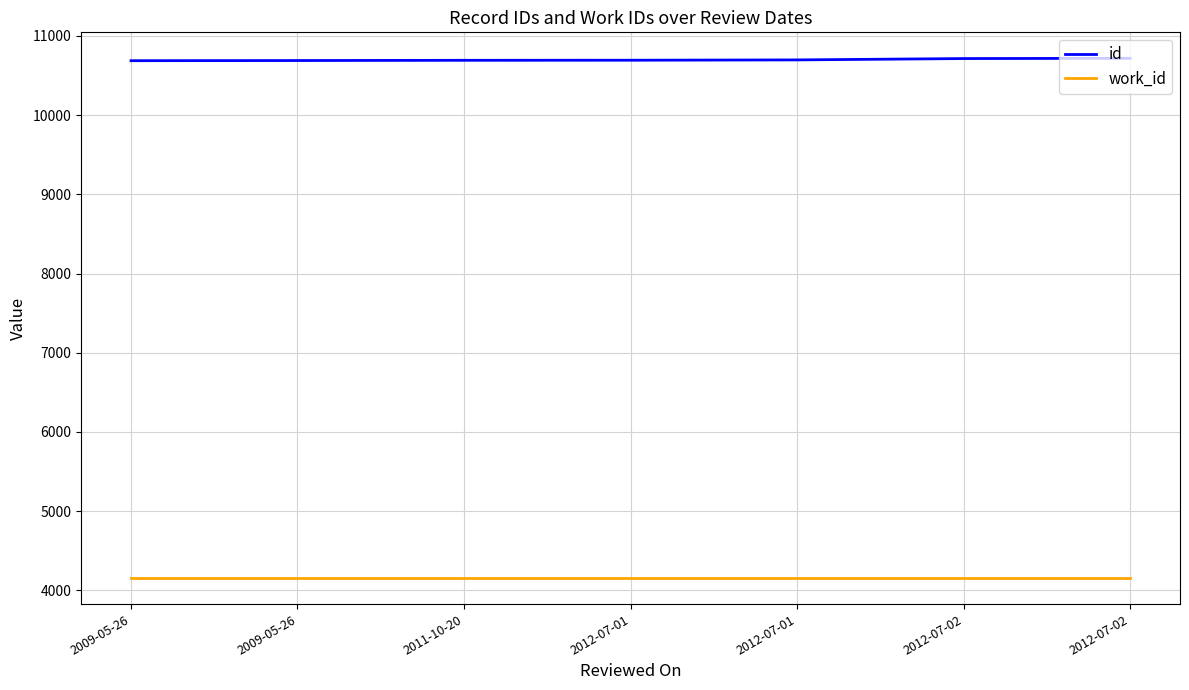

What are all the series names shown in the legend?

id, work_id